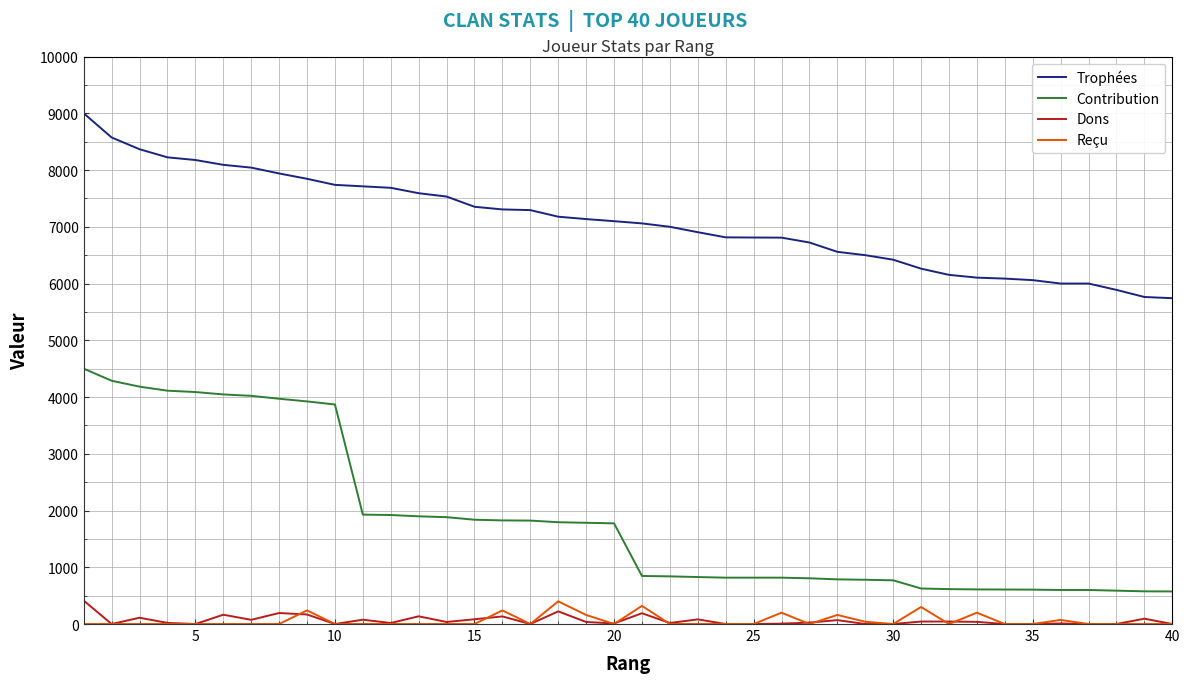

Count the number of categories in the chart.

40